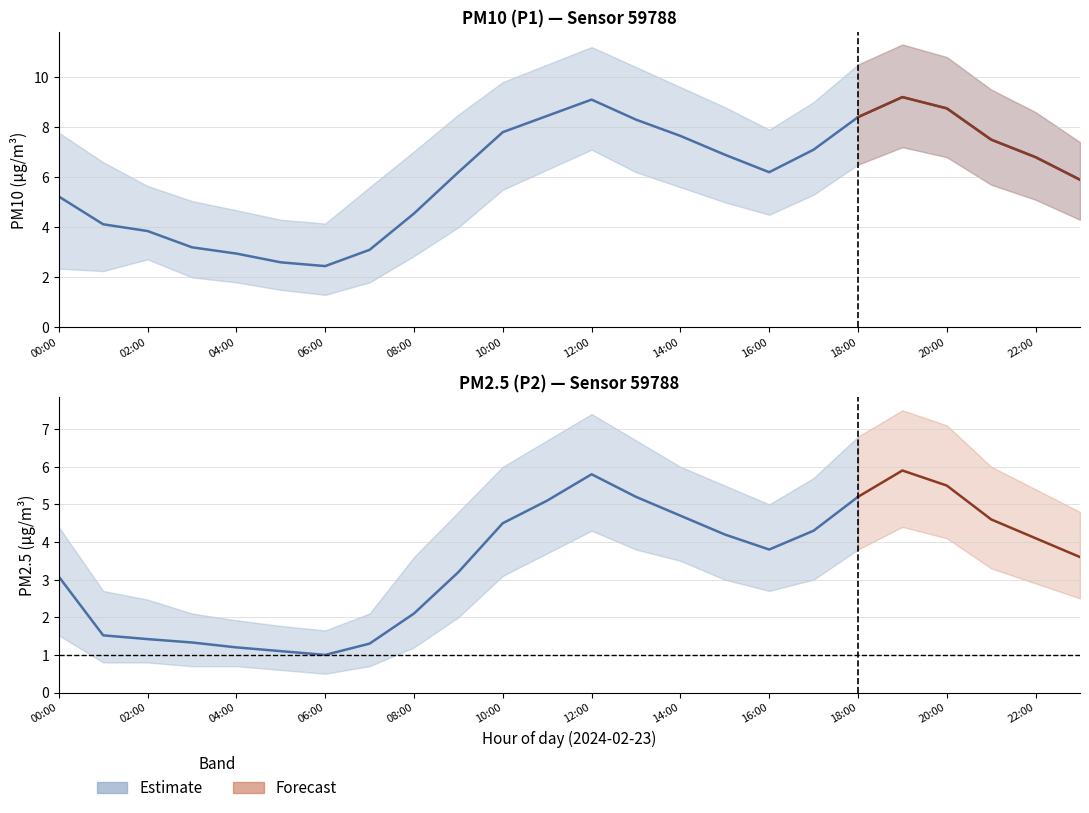

What is the difference between the highest and lowest values at 15:00?

5.8